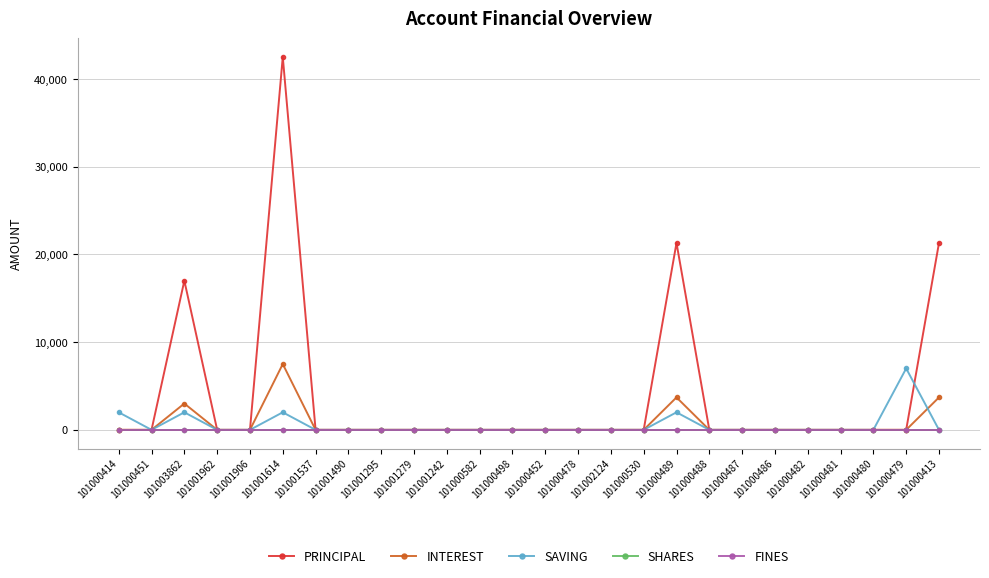

True or false: SHARES and INTEREST intersect in this chart.

False